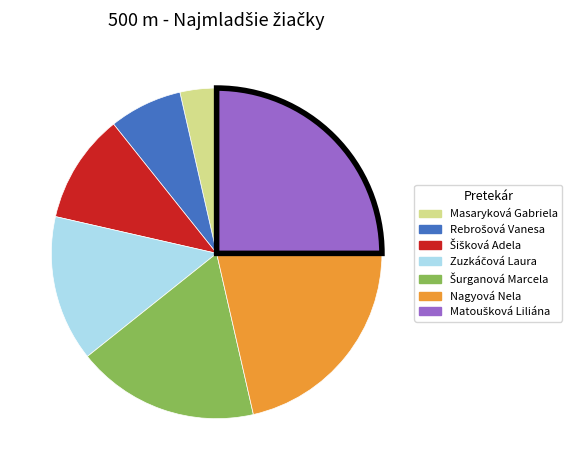

Does any single category account for the majority?

No